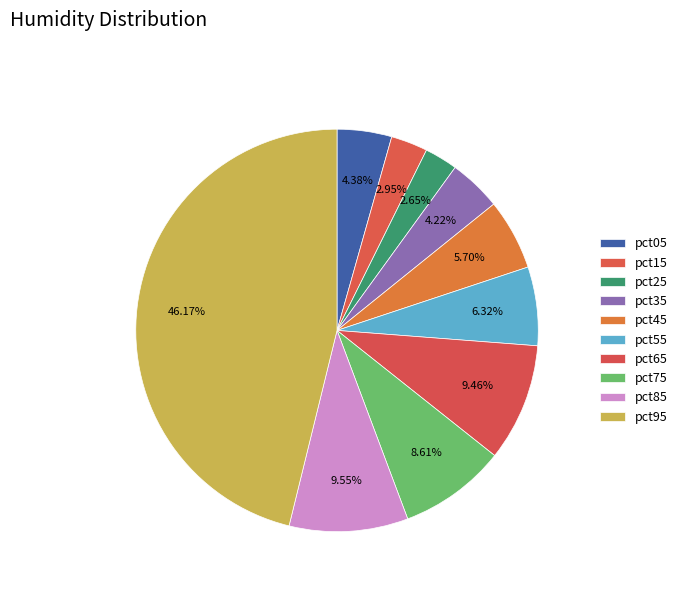

Rank the categories by value from lowest to highest.

pct25, pct15, pct35, pct05, pct45, pct55, pct75, pct65, pct85, pct95